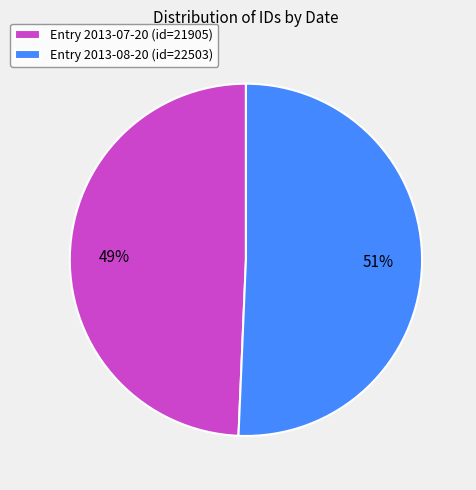

What is the smallest slice in the pie chart?

Entry 2013-07-20 (id=21905)